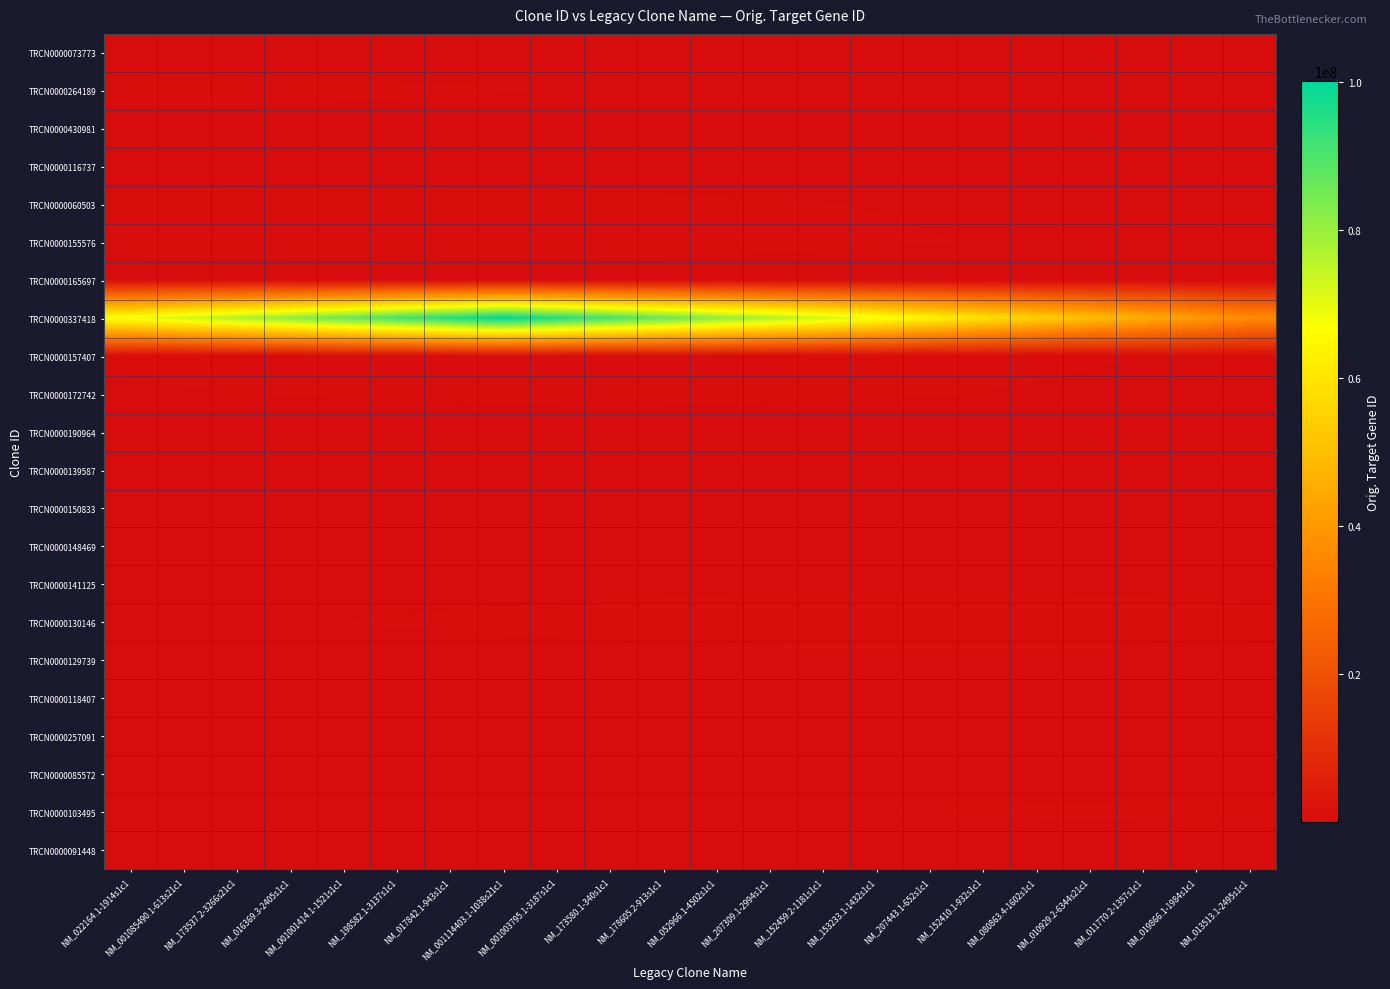

What is the maximum value shown in the chart?

100134938.0